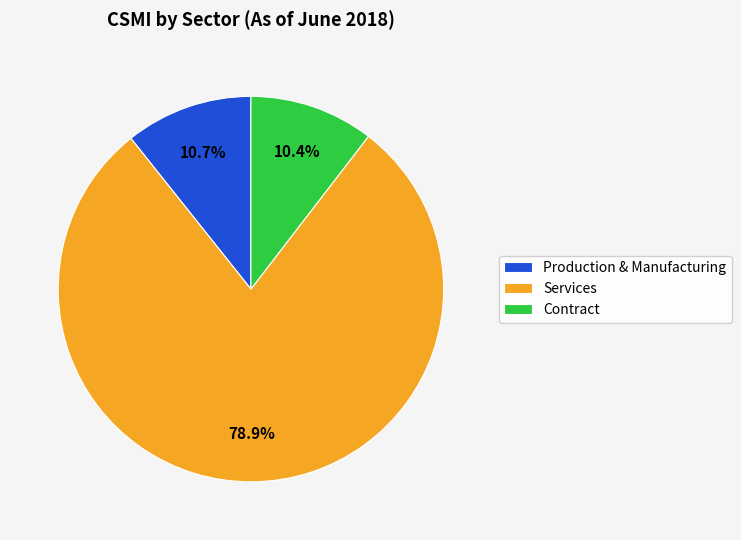

What is the ratio of the value at Contract to the value at Production & Manufacturing?

1.0